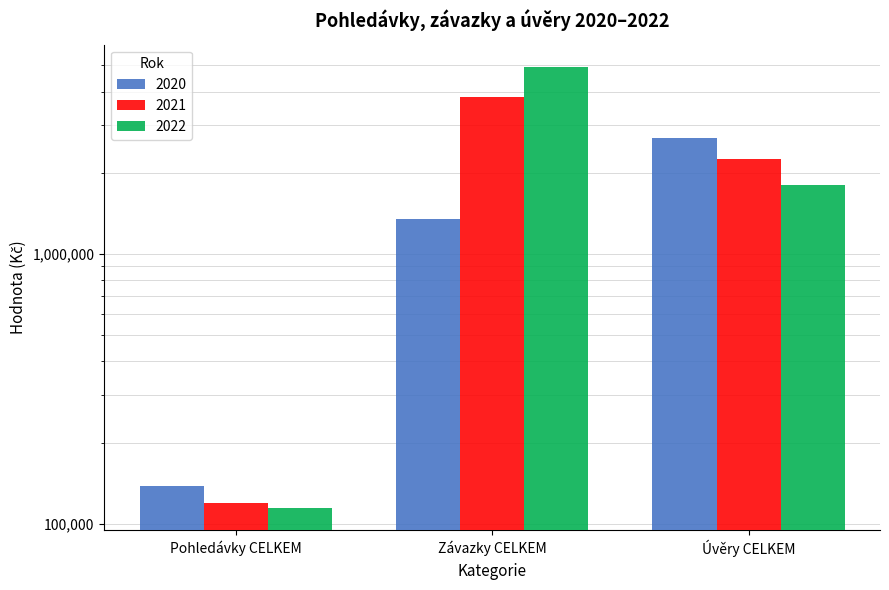

How many data points in 2022 are above 1800000?

1